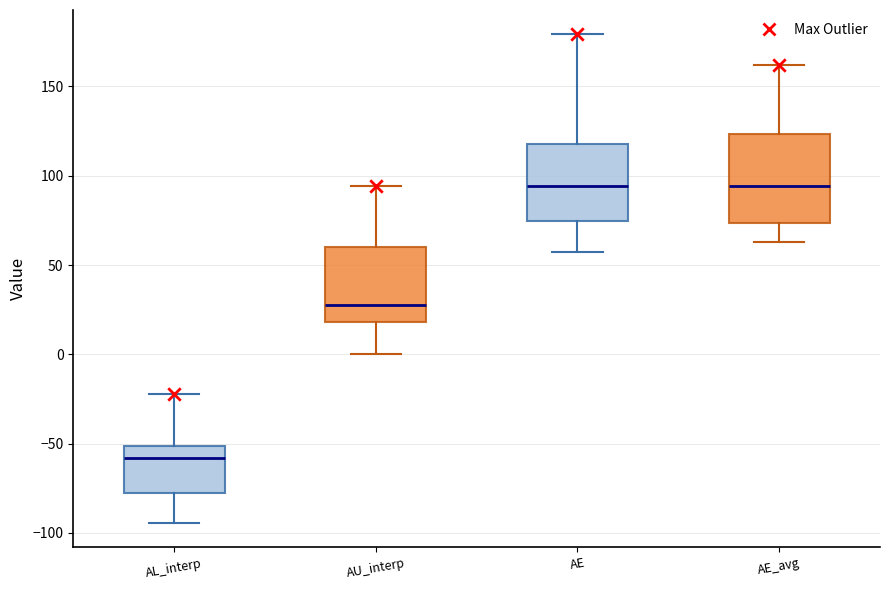

Reading left to right, read every box against the y-axis: the position of its median line, the range the box covers, and the ends of its whiskers. The values are not printed on the chart, so give them approximately, as read against the axis.

AL_interp: median -60, box -80 to -50, whiskers -95 to -20
AU_interp: median 25, box 20 to 60, whiskers 0 to 95
AE: median 95, box 75 to 120, whiskers 55 to 180
AE_avg: median 95, box 75 to 125, whiskers 65 to 160